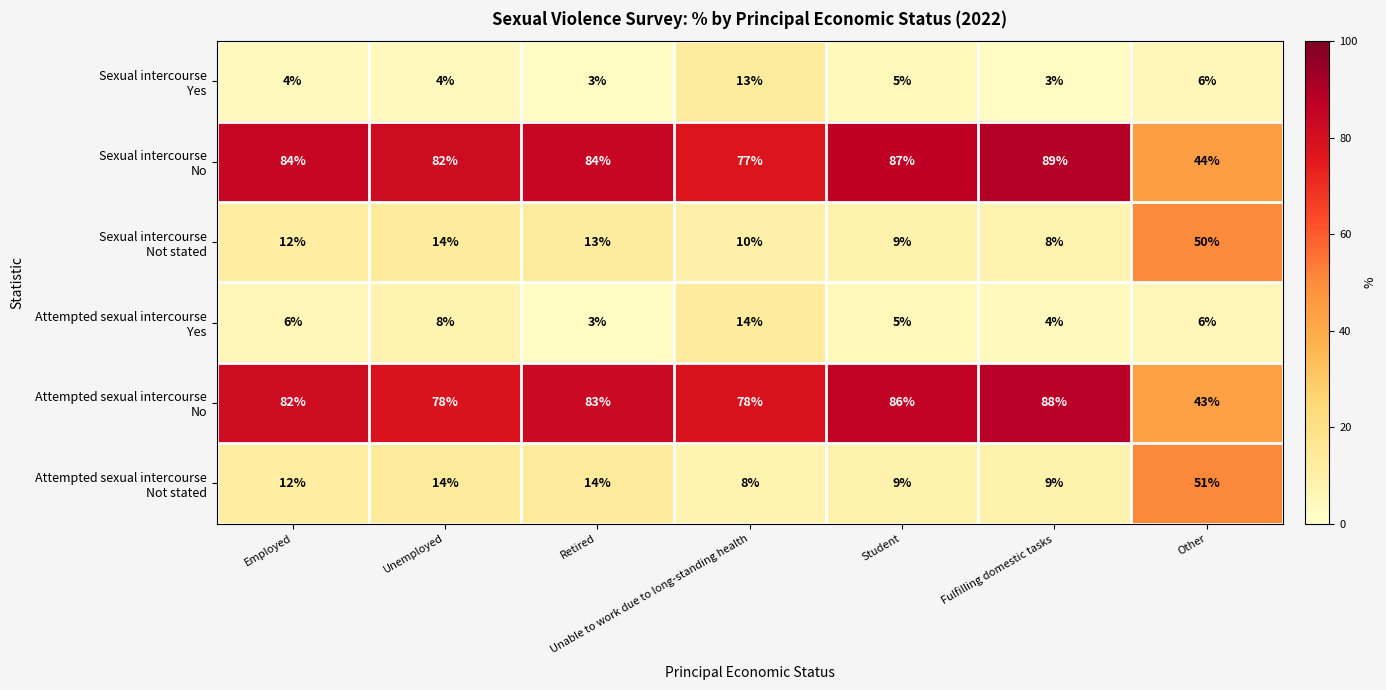

What is the total value across all series at Employed?

200